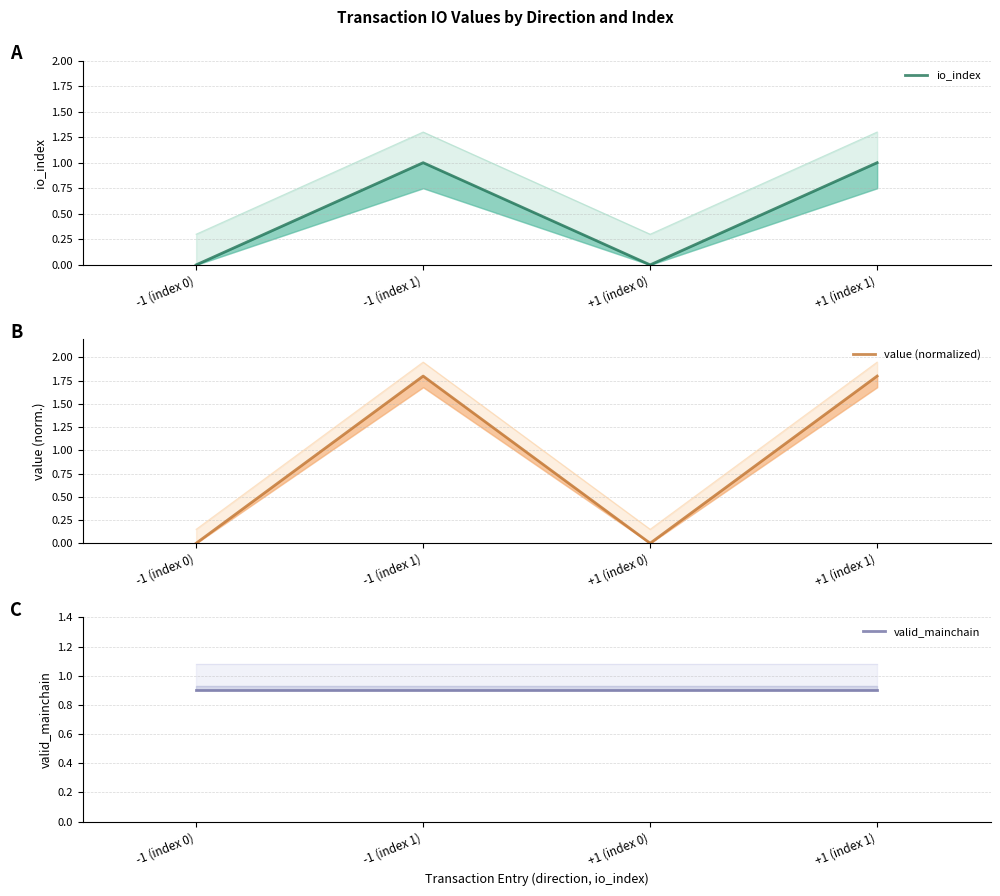

What is the sum of the valid_mainchain values at +1 (index 1) and -1 (index 1)?

1.8